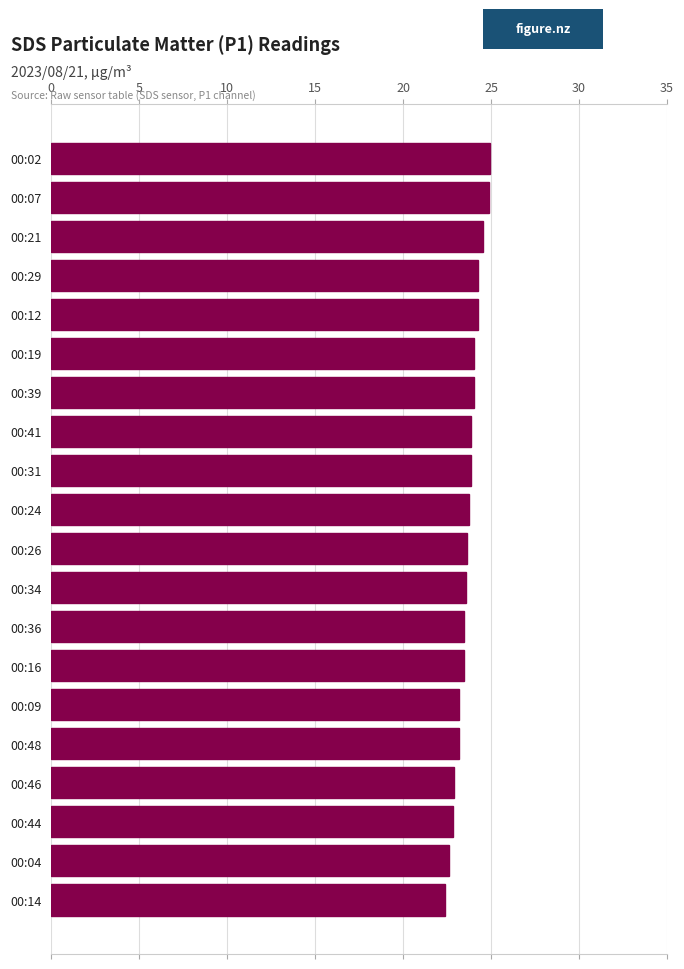

Which has a higher value, 00:31 or 00:44?

00:31